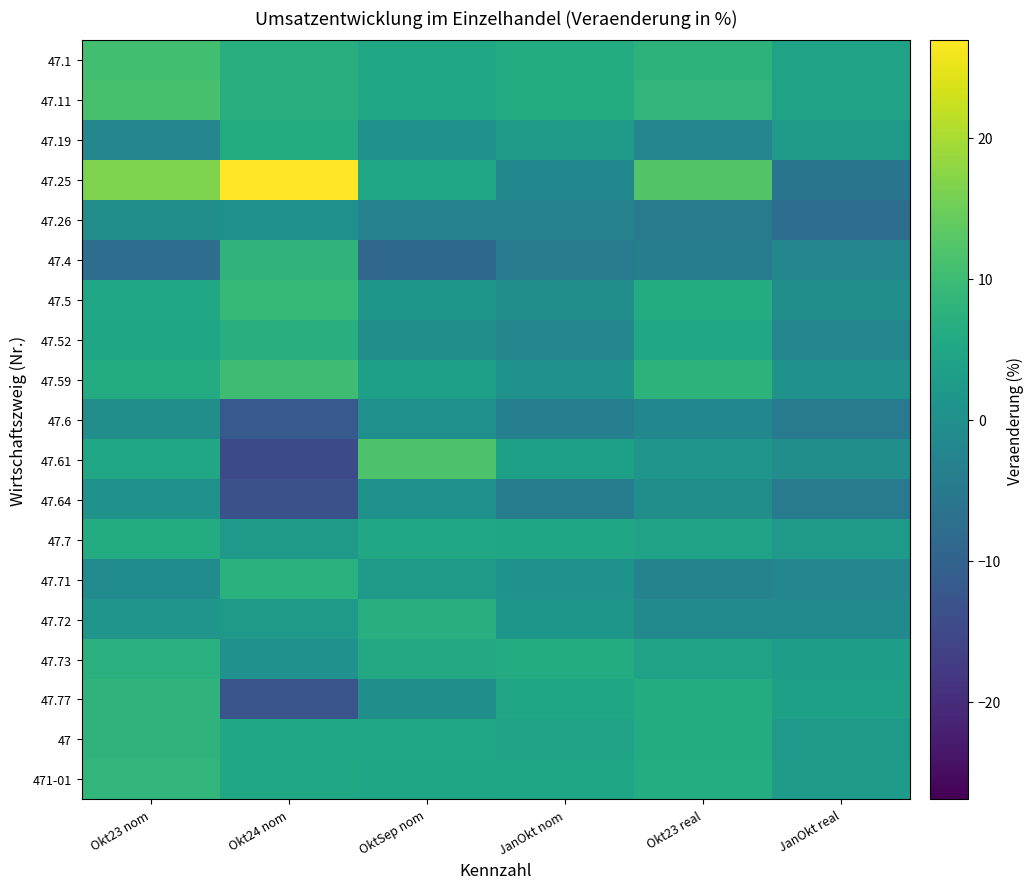

List the series in order of their peak value, lowest first.

47.26, 47.6, 47.64, 47.19, 47.7, 47.52, 47.72, 47.73, 47.71, 47.4, 47.77, 47, 471-01, 47.5, 47.59, 47.1, 47.11, 47.61, 47.25